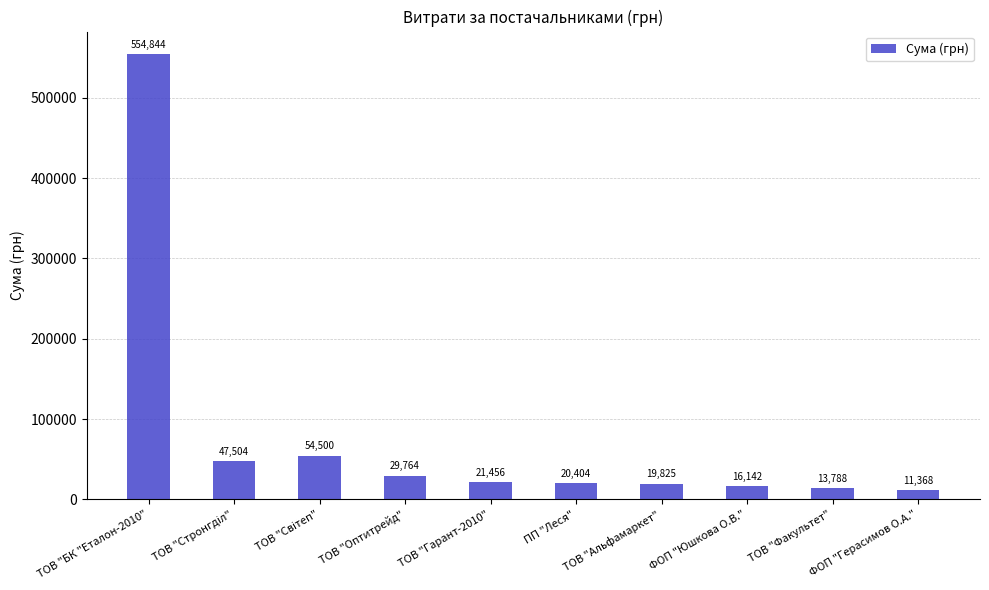

Which category has the lowest value across all series?

ФОП "Герасимов О.А."